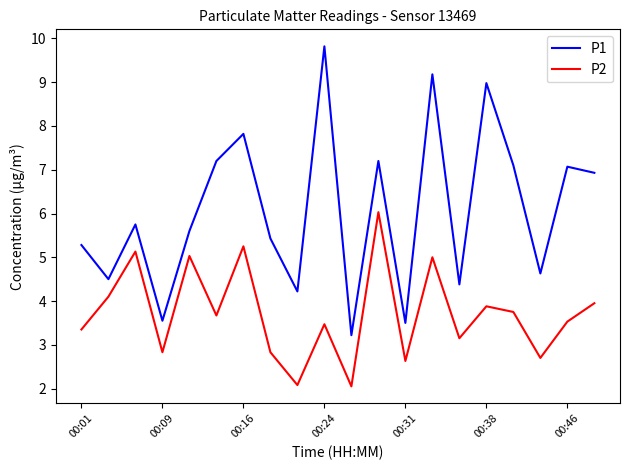

What is the minimum value for P1?

3.2